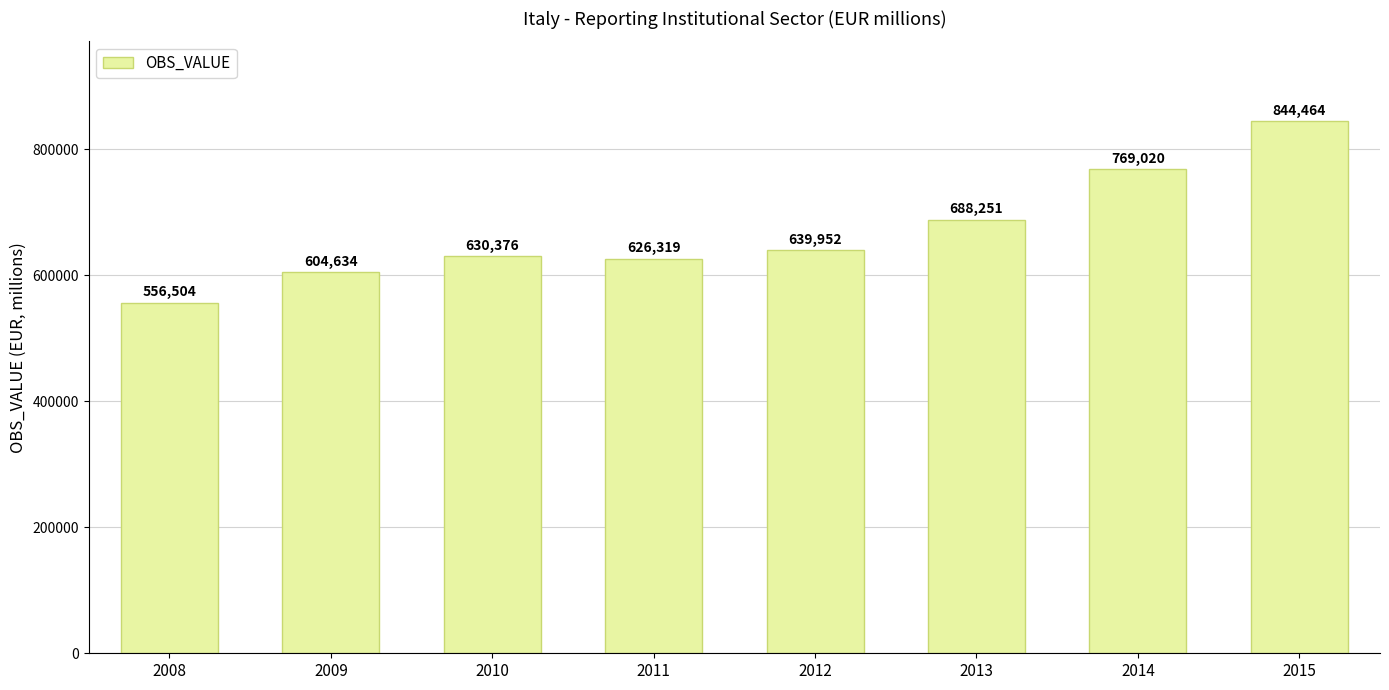

List the labels in order of value, smallest first.

2008, 2009, 2011, 2010, 2012, 2013, 2014, 2015